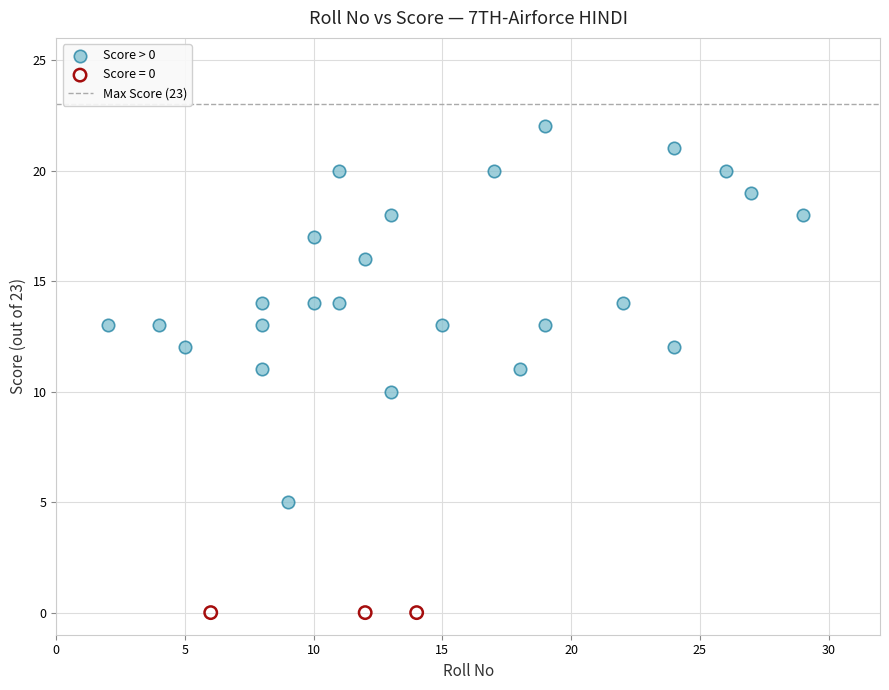

Which series contains the highest Y value?

Score > 0